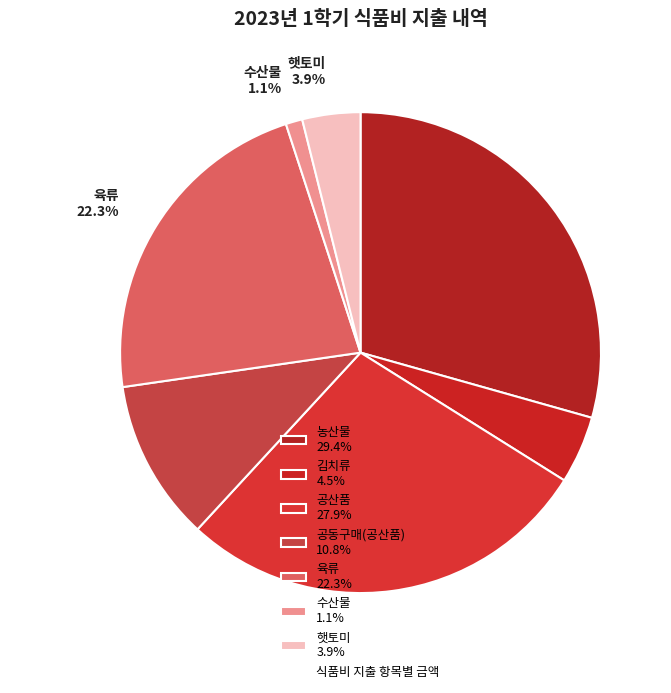

How much of the chart is everything except 수산물?

98.9%